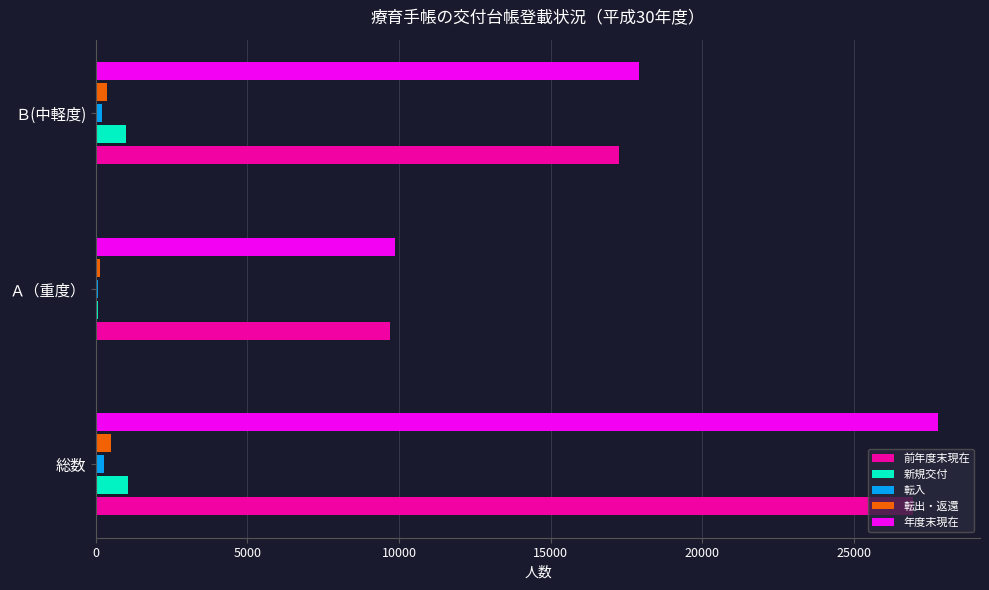

Which series changed the most between 総数 and Ａ（重度）?

年度末現在